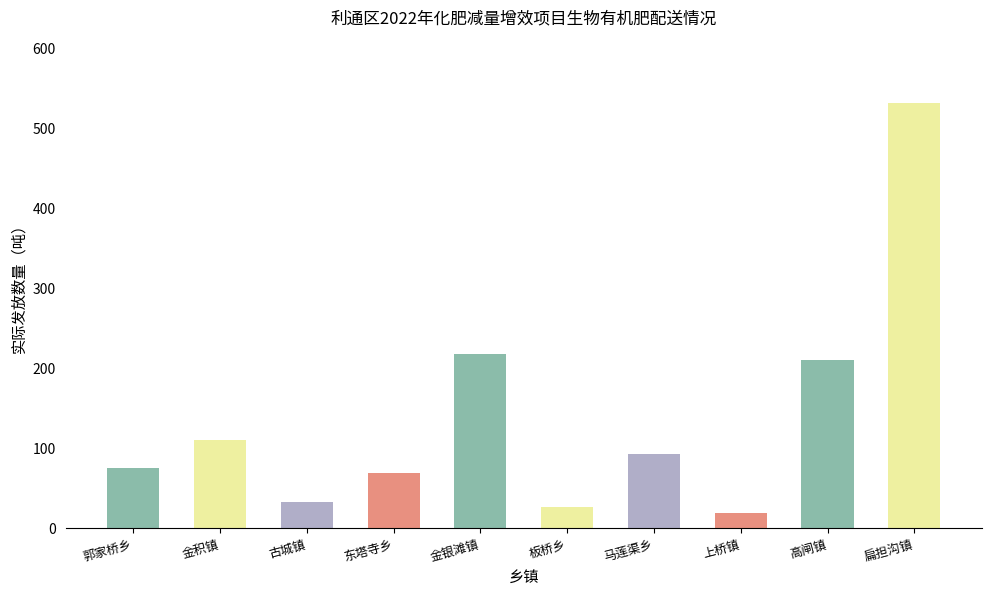

What is the minimum value shown in the chart?

19.4